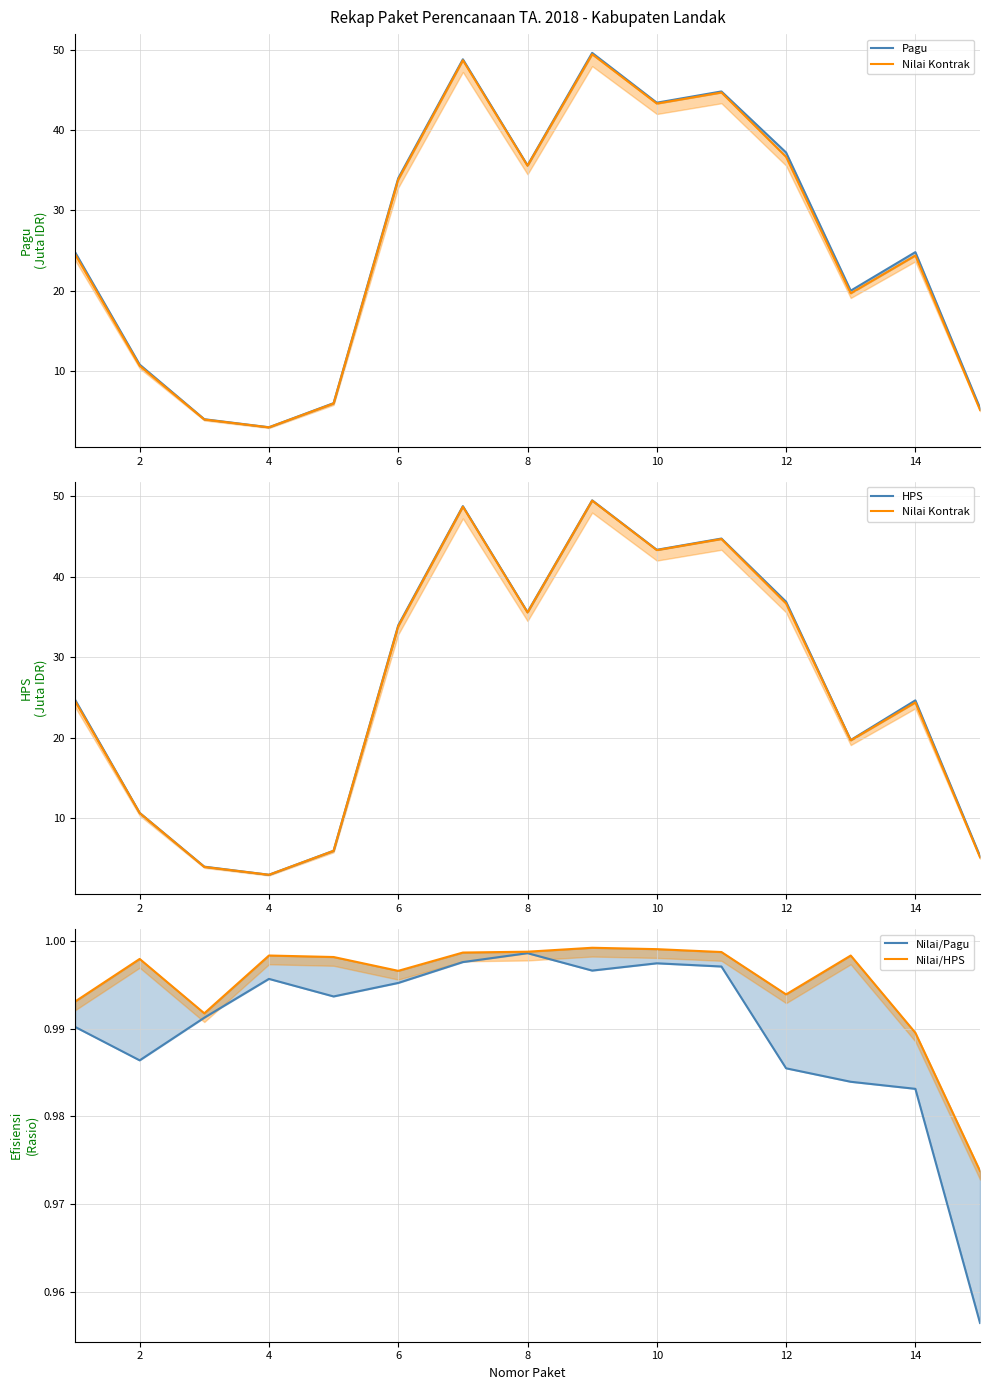

At 14, list the series in order from largest to smallest.

Pagu, HPS, Nilai Kontrak, Nilai/HPS, Nilai/Pagu